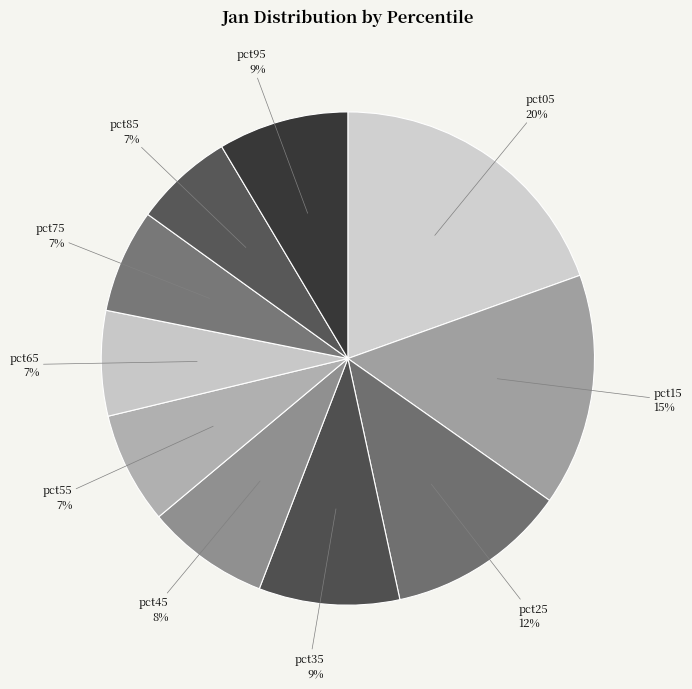

To the nearest percent, what is the average slice percentage?

10%